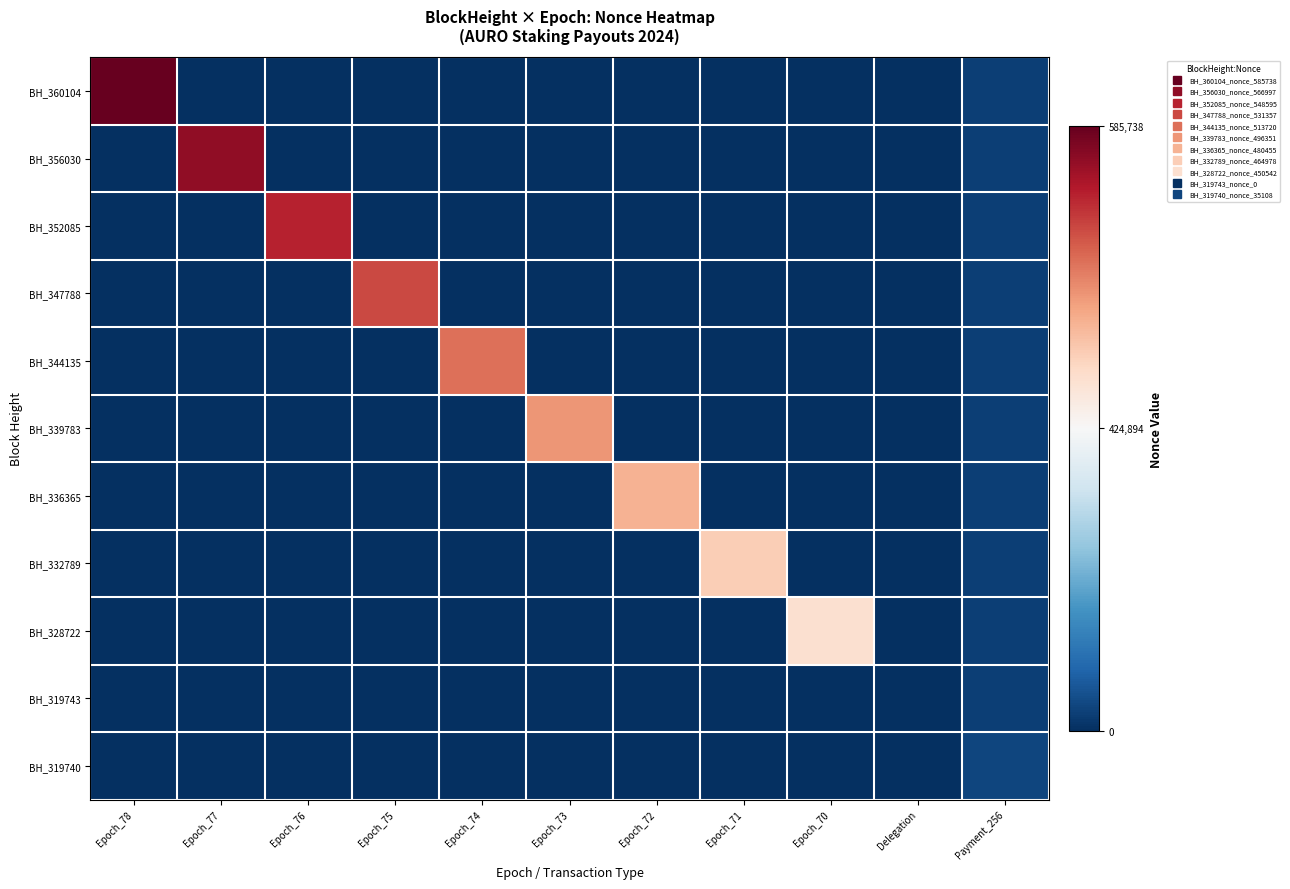

List the series in order of their peak value, lowest first.

BH_319743, BH_319740, BH_328722, BH_332789, BH_336365, BH_339783, BH_344135, BH_347788, BH_352085, BH_356030, BH_360104